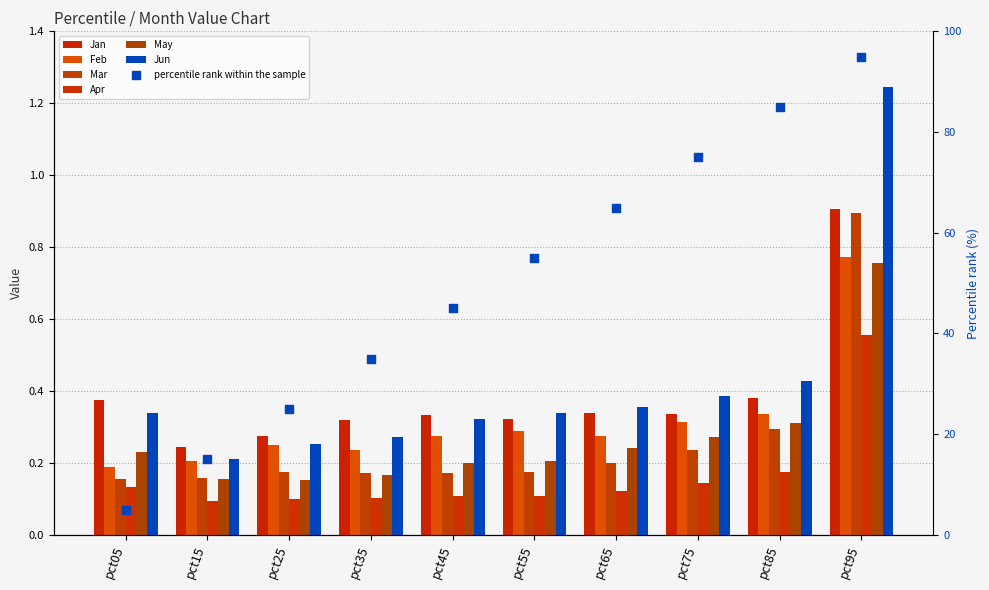

Which series reaches the minimum Y coordinate?

Apr